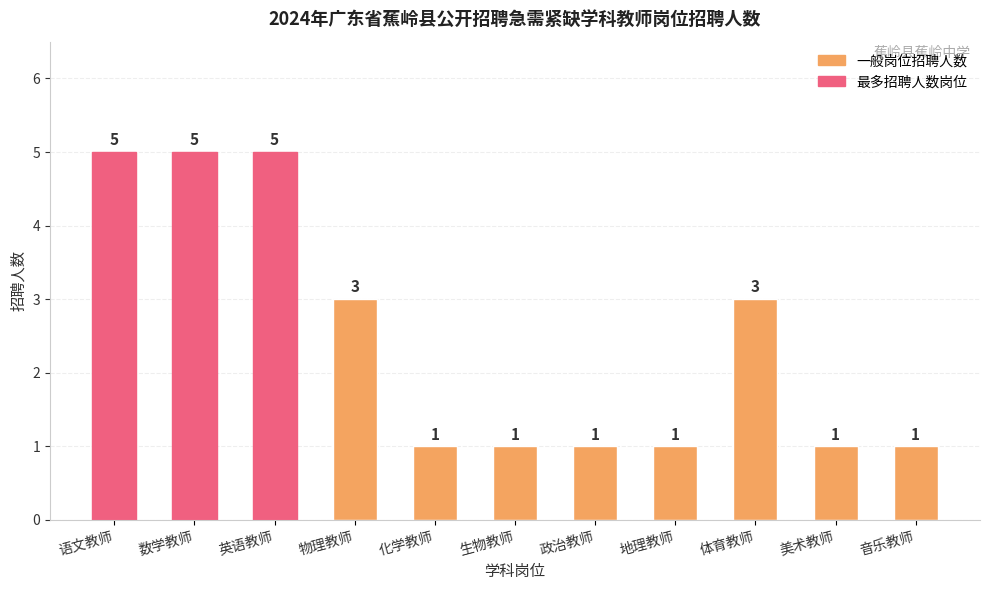

Read the value at 英语教师.

5